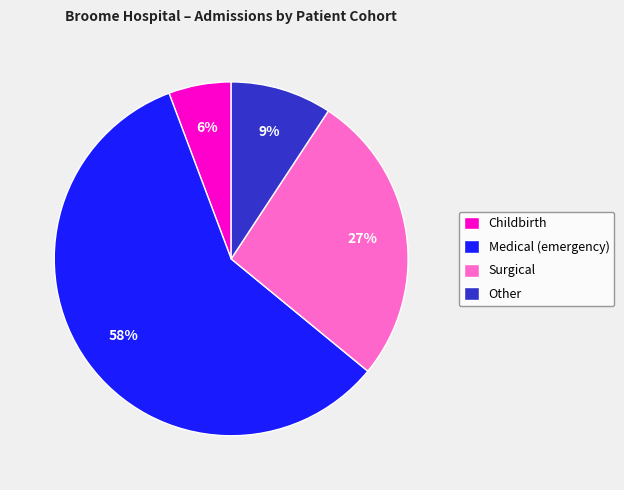

What percentage is the Childbirth slice, to the nearest percent?

6%